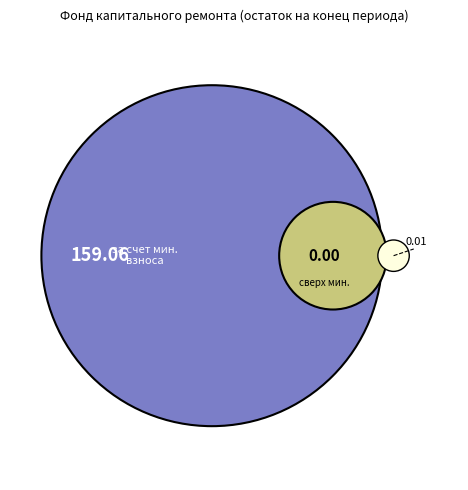

True or false: сверх минимального размера взноса accounts for 14% of the total.

False